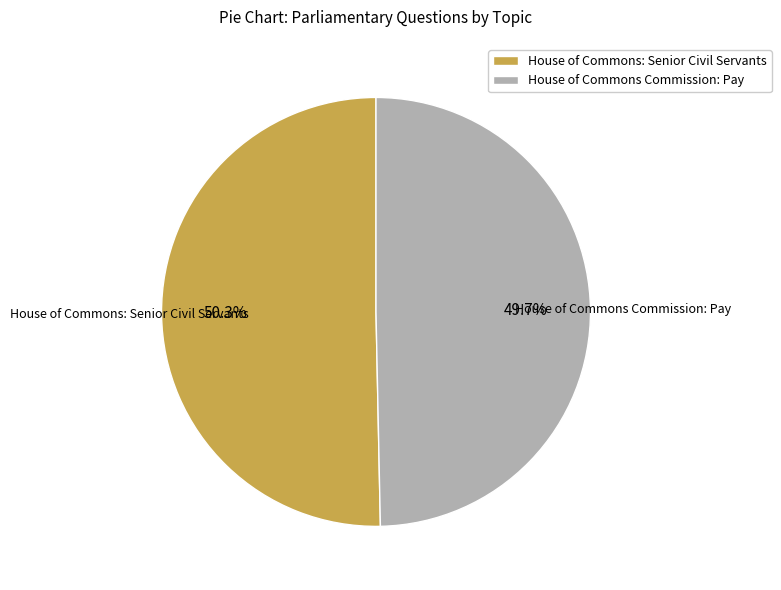

To the nearest percent, what percentage of the pie is House of Commons: Senior Civil Servants?

50%